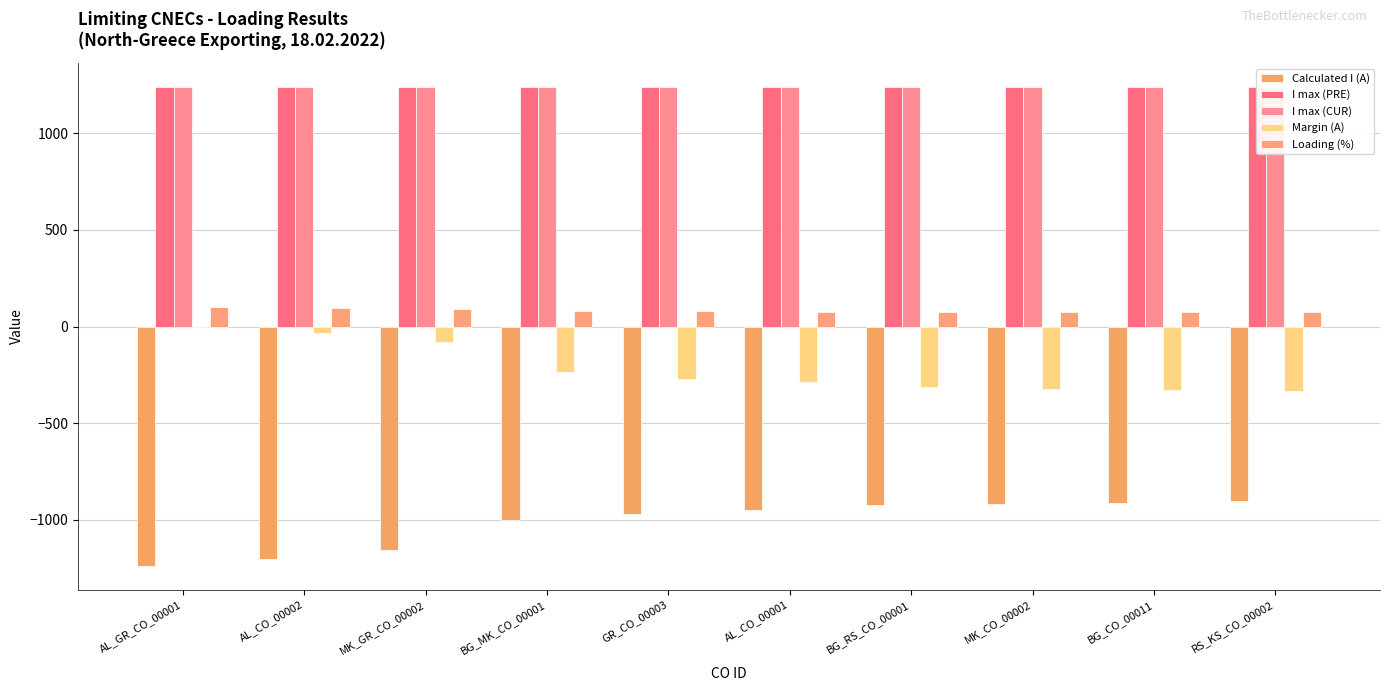

Which has a higher value, BG_MK_CO_00001 or BG_CO_00011?

BG_CO_00011